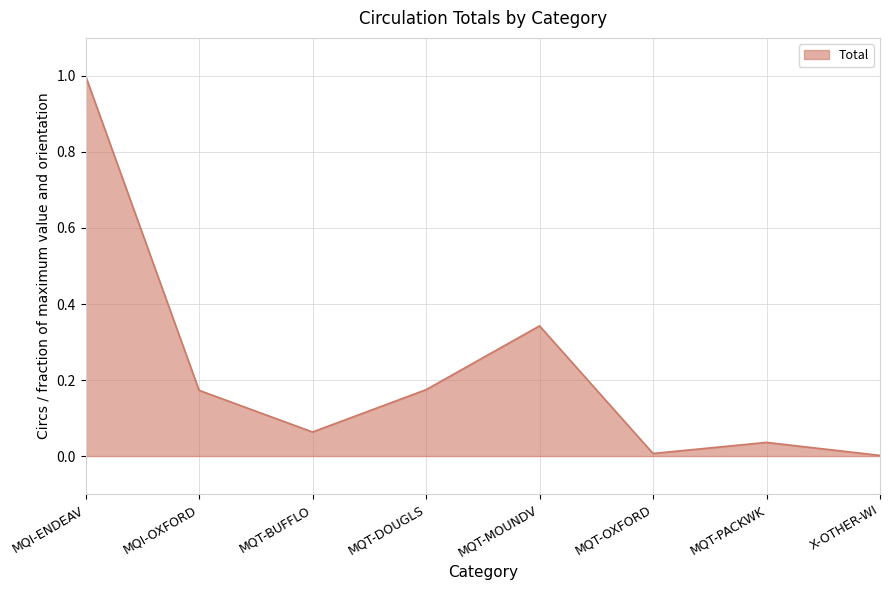

What position from the left is MQI-ENDEAV?

1